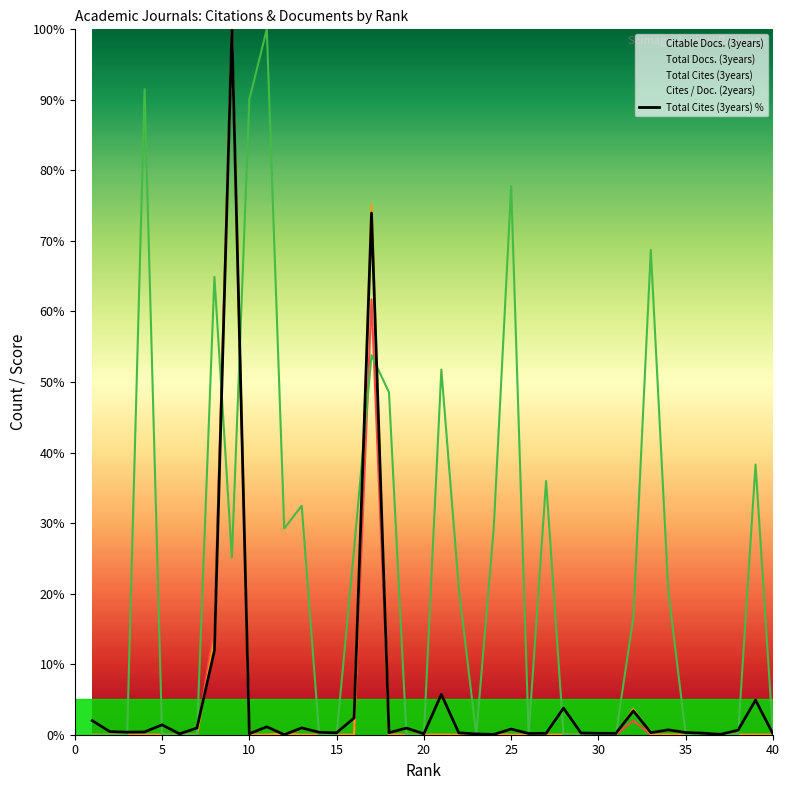

What is the sum of all values?

220.5